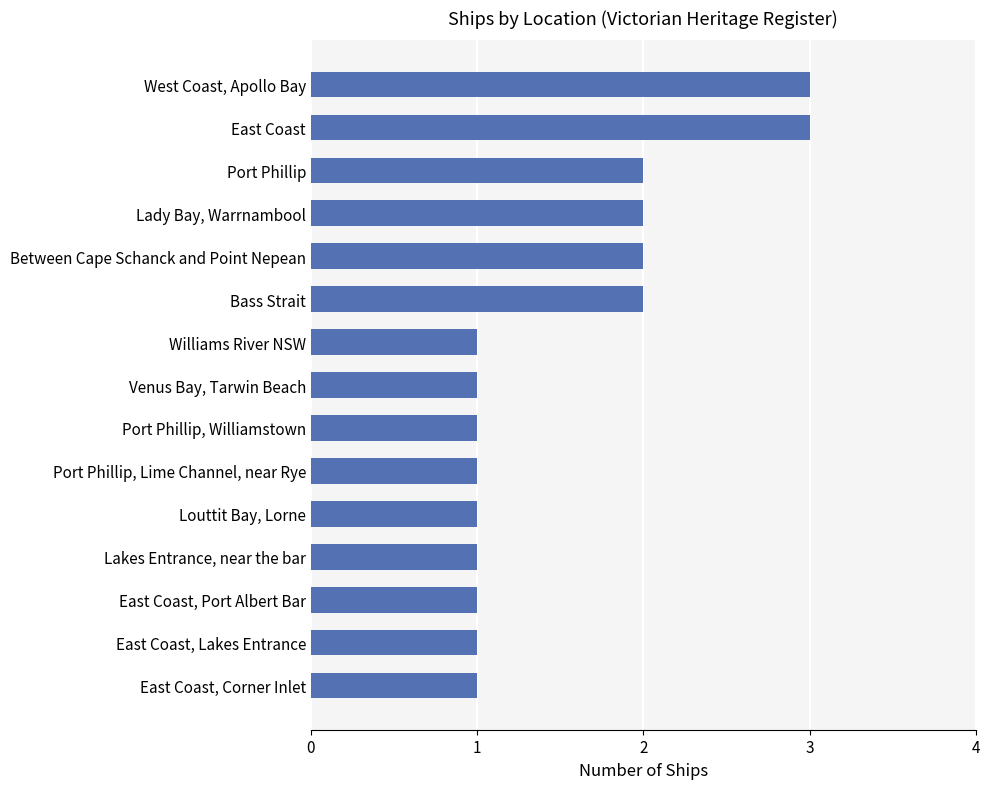

Which has a higher value, Port Phillip or East Coast, Corner Inlet?

Port Phillip